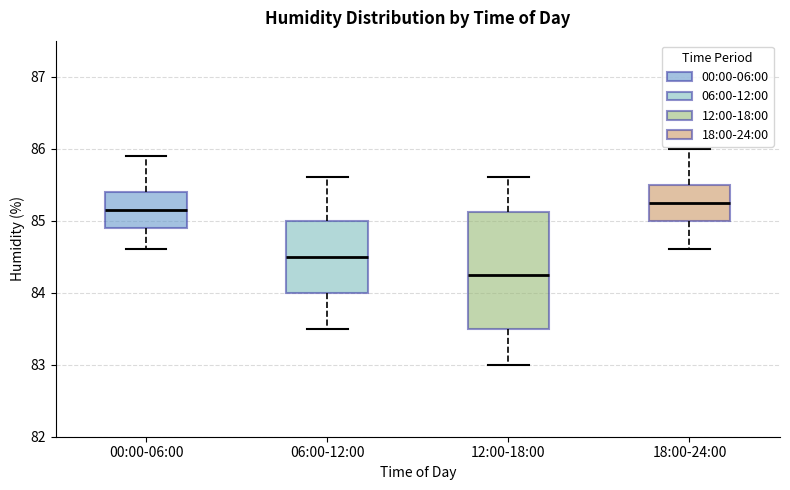

Reading left to right, read every box against the y-axis: the position of its median line, the range the box covers, and the ends of its whiskers. The values are not printed on the chart, so give them approximately, as read against the axis.

00:00-06:00: median 85.2, box 84.9 to 85.4, whiskers 84.6 to 85.9
06:00-12:00: median 84.5, box 84.0 to 85.0, whiskers 83.5 to 85.6
12:00-18:00: median 84.3, box 83.5 to 85.1, whiskers 83.0 to 85.6
18:00-24:00: median 85.3, box 85.0 to 85.5, whiskers 84.6 to 86.0